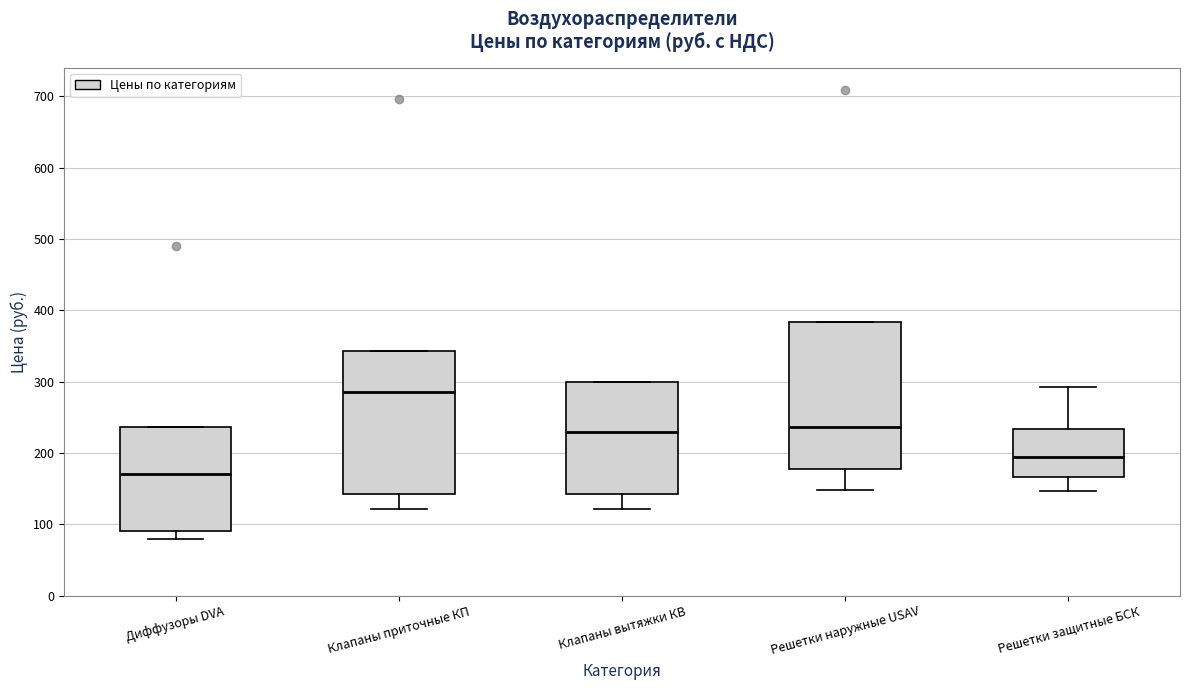

Which box's median line is the highest?

Клапаны приточные КП